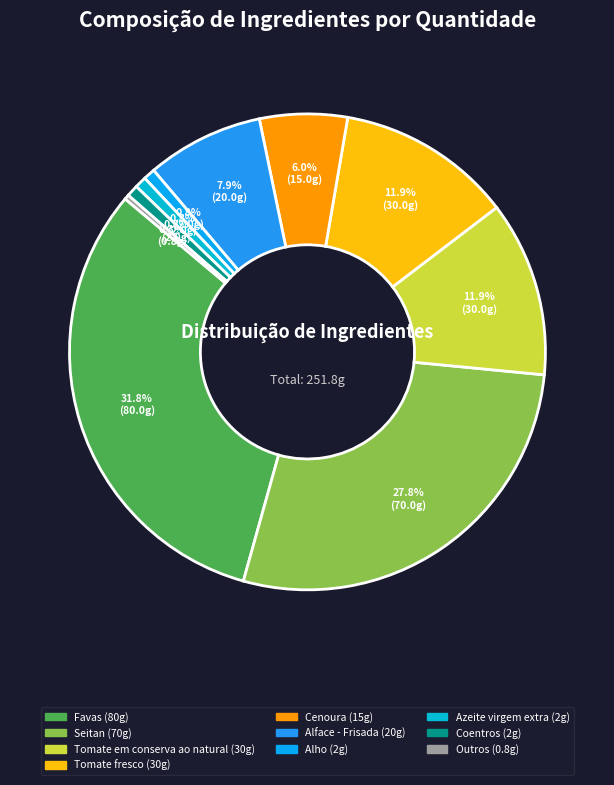

Which slice is the largest?

Favas